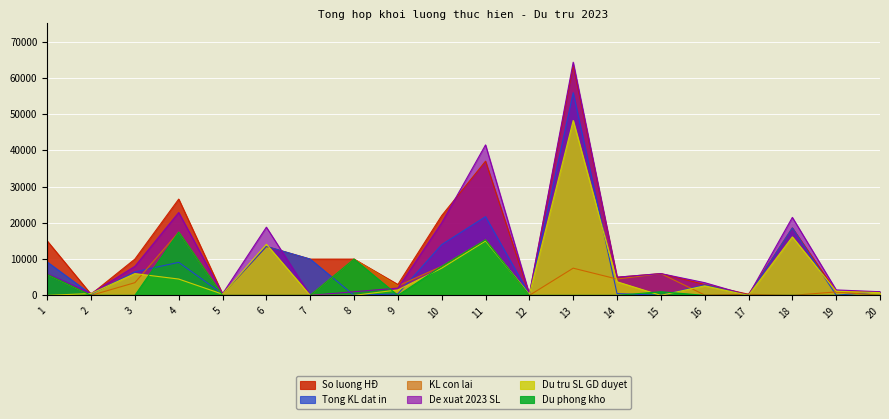

Where is So luong HĐ nearest to the value 31825?

11